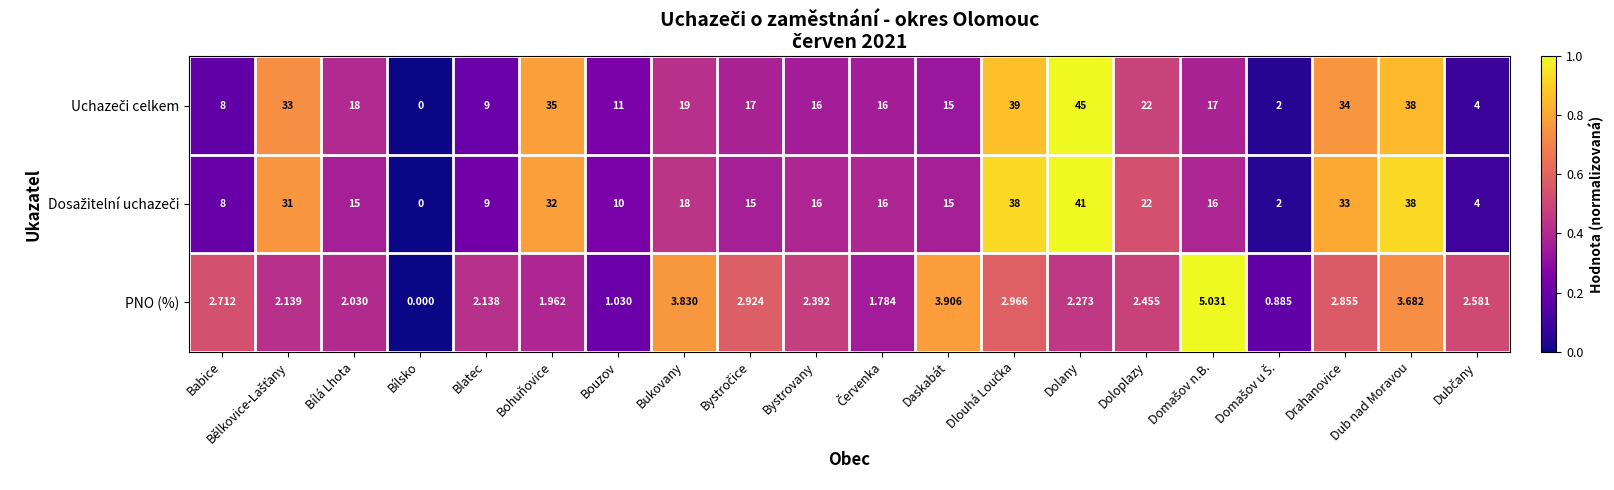

Which label corresponds to the smallest value in the chart?

Bílsko